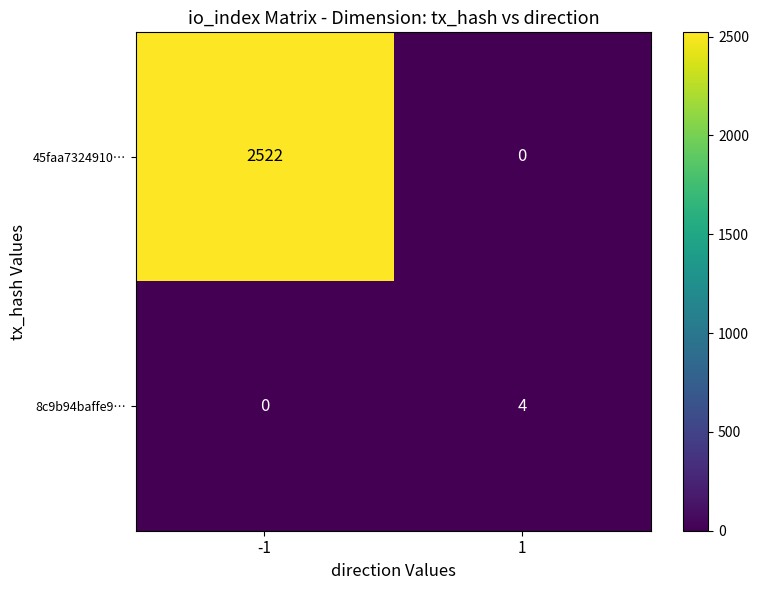

What is the approximate value of 45faa7324910… at -1, to the nearest 100?

2500